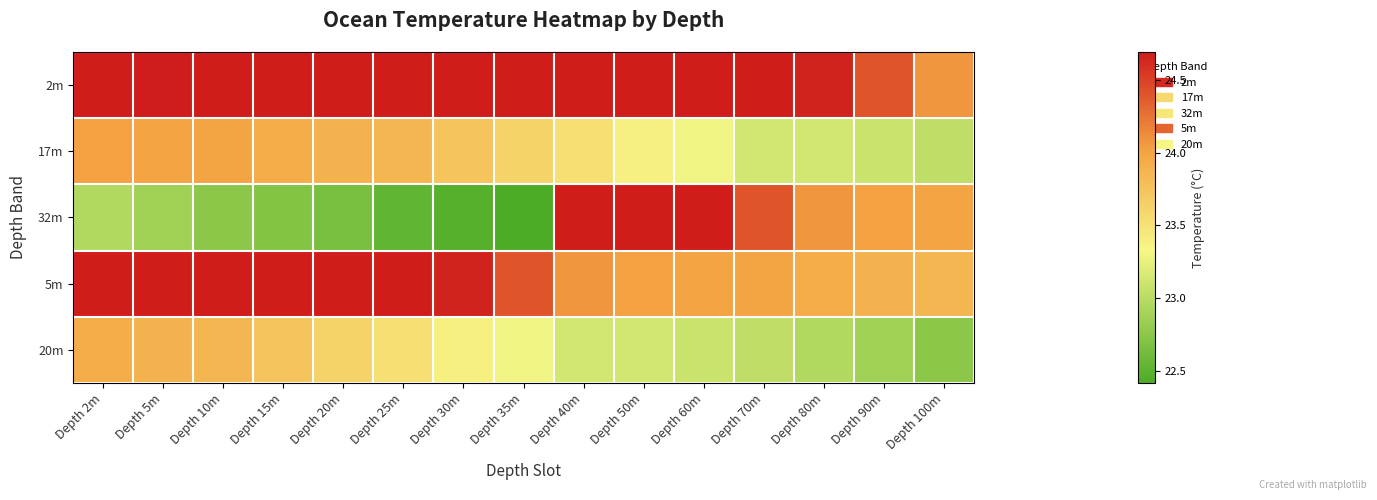

Reading left to right, transcribe all the data shown in this chart.

2m: Depth 2m=24.7	Depth 5m=24.7	Depth 10m=24.7	Depth 15m=24.7	Depth 20m=24.7	Depth 25m=24.7	Depth 30m=24.7	Depth 35m=24.7	Depth 40m=24.7	Depth 50m=24.7	Depth 60m=24.7	Depth 70m=24.7	Depth 80m=24.6	Depth 90m=24.4	Depth 100m=24.1
17m: Depth 2m=24.0	Depth 5m=24.0	Depth 10m=24.0	Depth 15m=23.9	Depth 20m=23.9	Depth 25m=23.9	Depth 30m=23.8	Depth 35m=23.6	Depth 40m=23.5	Depth 50m=23.4	Depth 60m=23.3	Depth 70m=23.1	Depth 80m=23.1	Depth 90m=23.1	Depth 100m=23.0
32m: Depth 2m=23.0	Depth 5m=22.9	Depth 10m=22.8	Depth 15m=22.7	Depth 20m=22.7	Depth 25m=22.5	Depth 30m=22.5	Depth 35m=22.4	Depth 40m=24.7	Depth 50m=24.7	Depth 60m=24.7	Depth 70m=24.4	Depth 80m=24.1	Depth 90m=24.0	Depth 100m=24.0
5m: Depth 2m=24.7	Depth 5m=24.7	Depth 10m=24.7	Depth 15m=24.7	Depth 20m=24.7	Depth 25m=24.7	Depth 30m=24.6	Depth 35m=24.4	Depth 40m=24.1	Depth 50m=24.0	Depth 60m=24.0	Depth 70m=24.0	Depth 80m=23.9	Depth 90m=23.9	Depth 100m=23.9
20m: Depth 2m=23.9	Depth 5m=23.9	Depth 10m=23.9	Depth 15m=23.8	Depth 20m=23.6	Depth 25m=23.5	Depth 30m=23.4	Depth 35m=23.3	Depth 40m=23.1	Depth 50m=23.1	Depth 60m=23.1	Depth 70m=23.0	Depth 80m=23.0	Depth 90m=22.9	Depth 100m=22.8